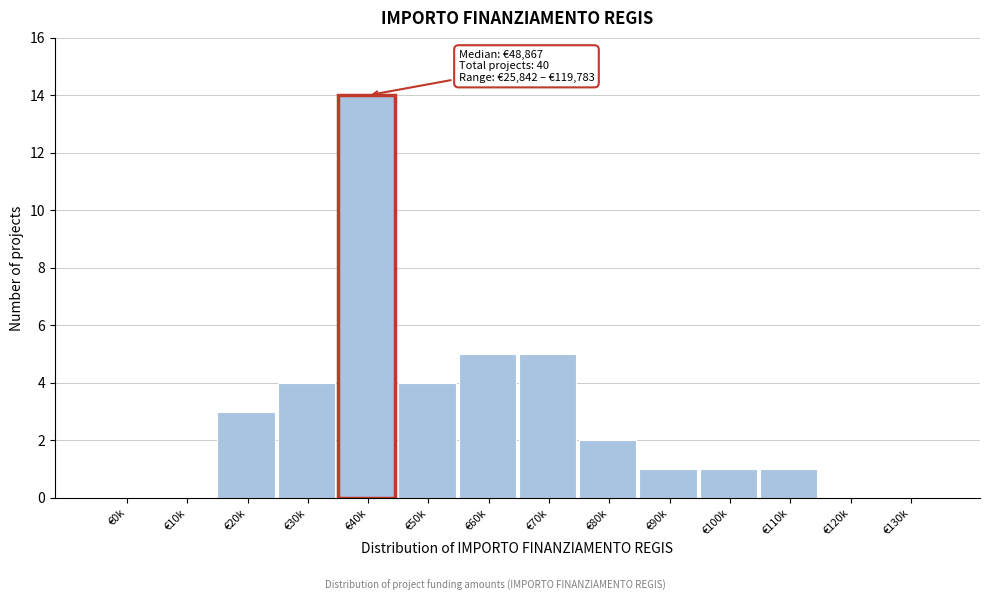

Reading left to right, transcribe all the data shown in this chart.

€0k=0	€10k=0	€20k=3	€30k=4	€40k=14	€50k=4	€60k=5	€70k=5	€80k=2	€90k=1	€100k=1	€110k=1	€120k=0	€130k=0